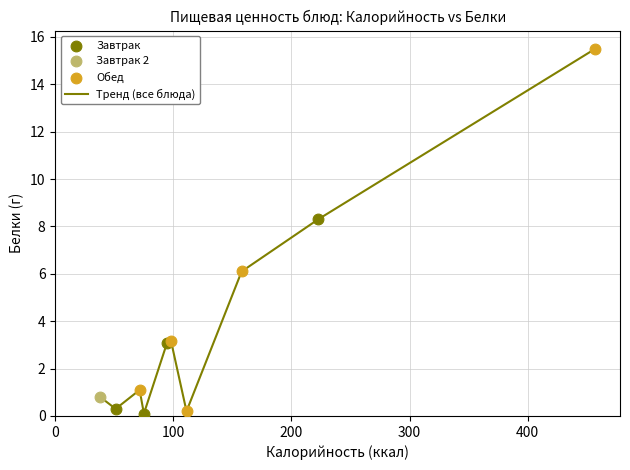

What is the difference between the maximum and minimum values?

15.4